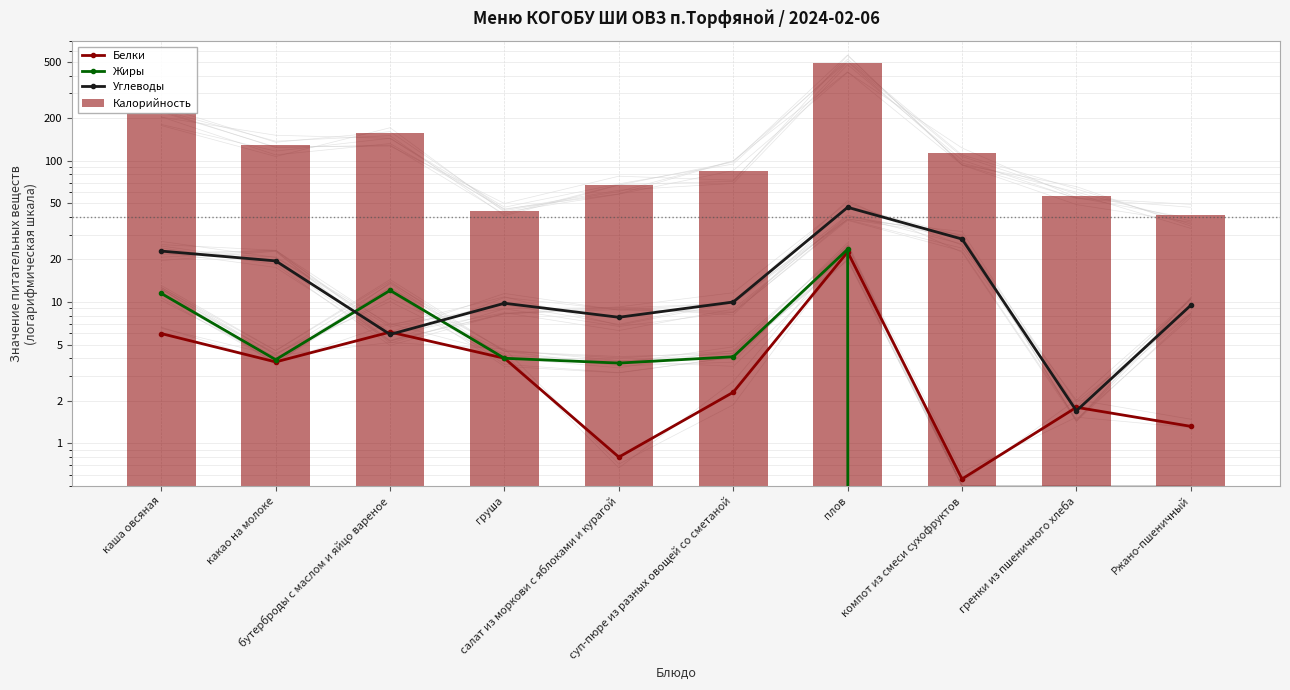

What are all the series names shown in the legend?

Белки, Жиры, Углеводы, Калорийность